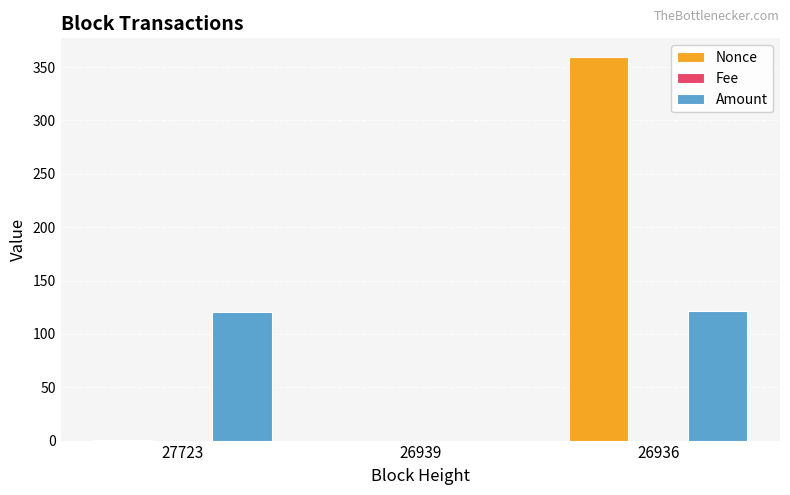

What is the maximum value for Amount?

121.9